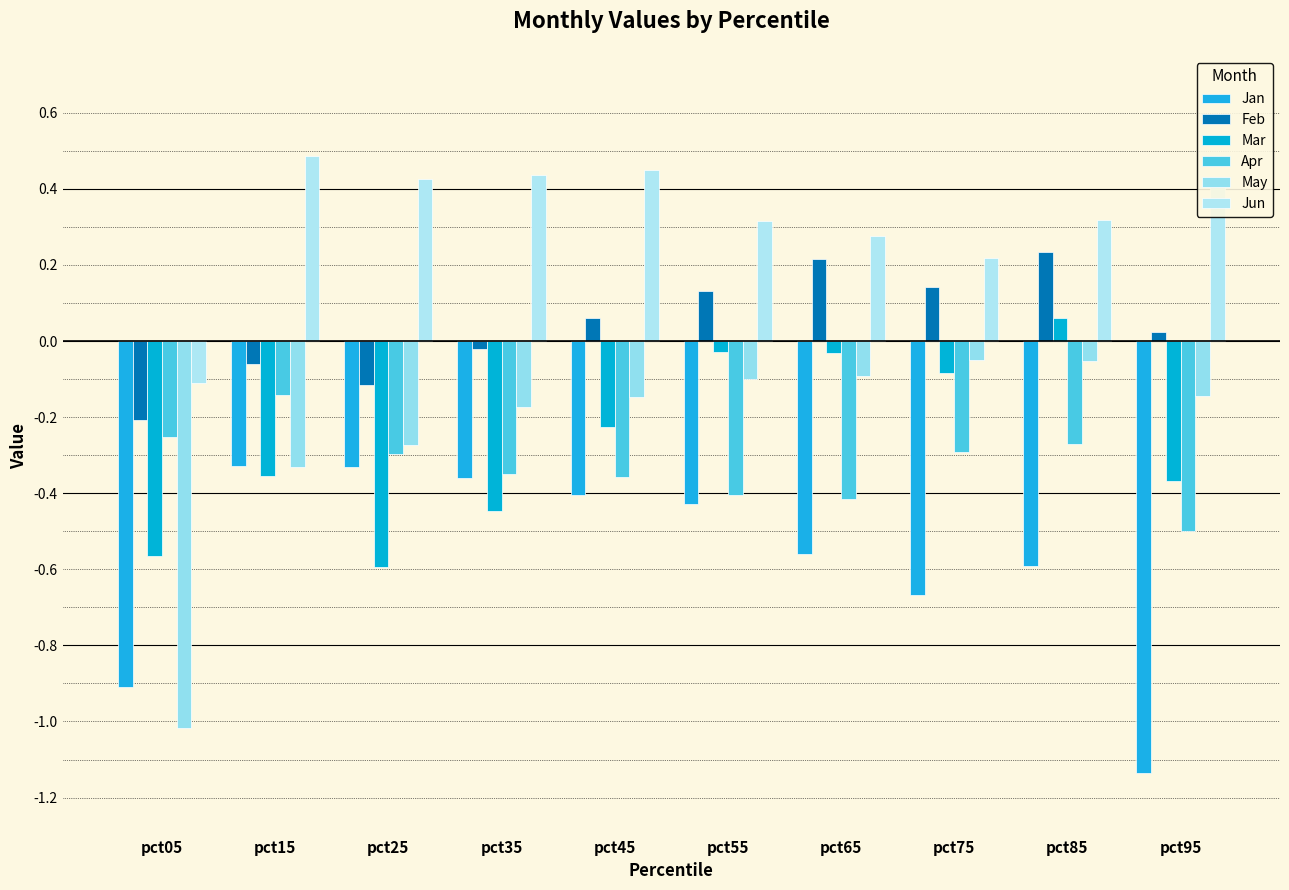

How many groups of bars are there?

10